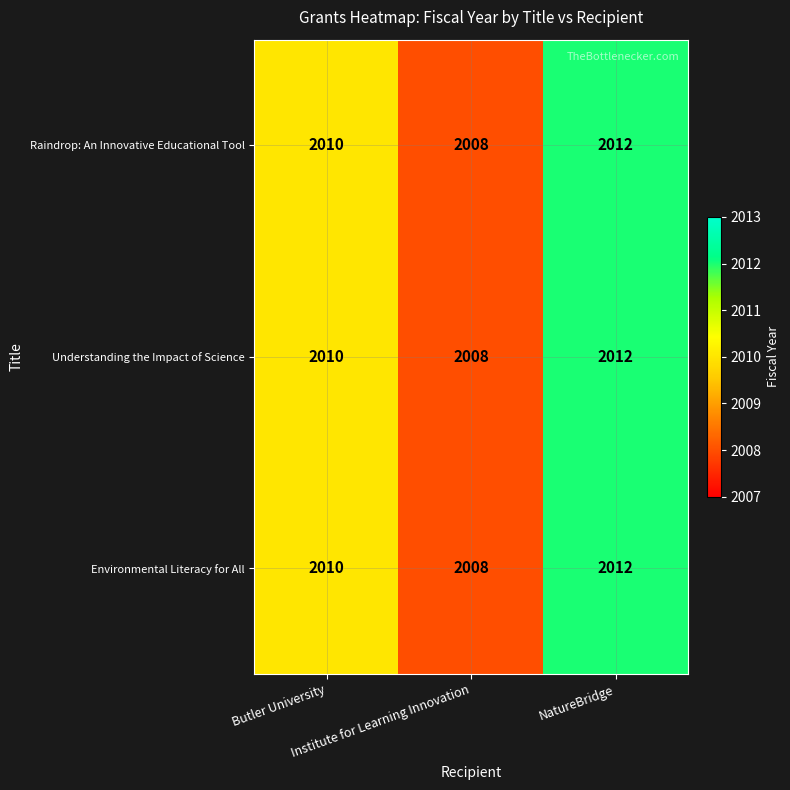

Count the number of categories in the chart.

3